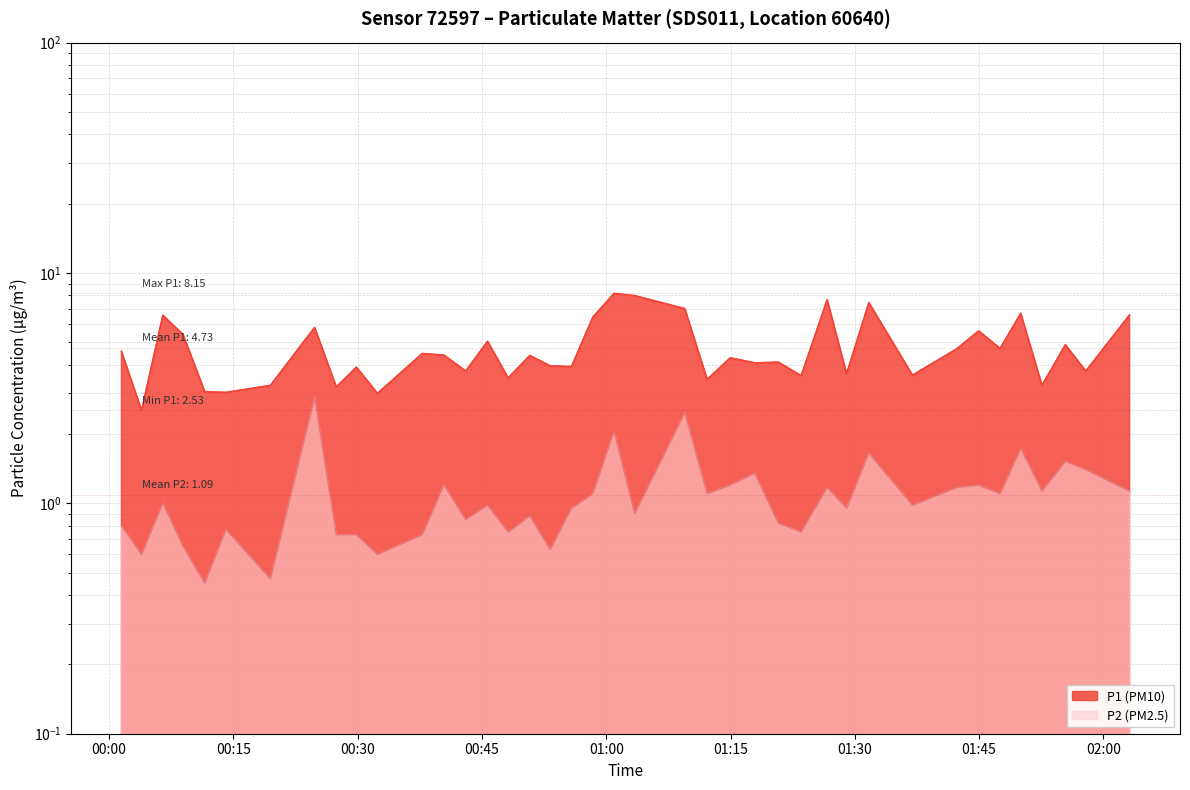

The value of P2 at 01:00 is 0.2. True or false?

False